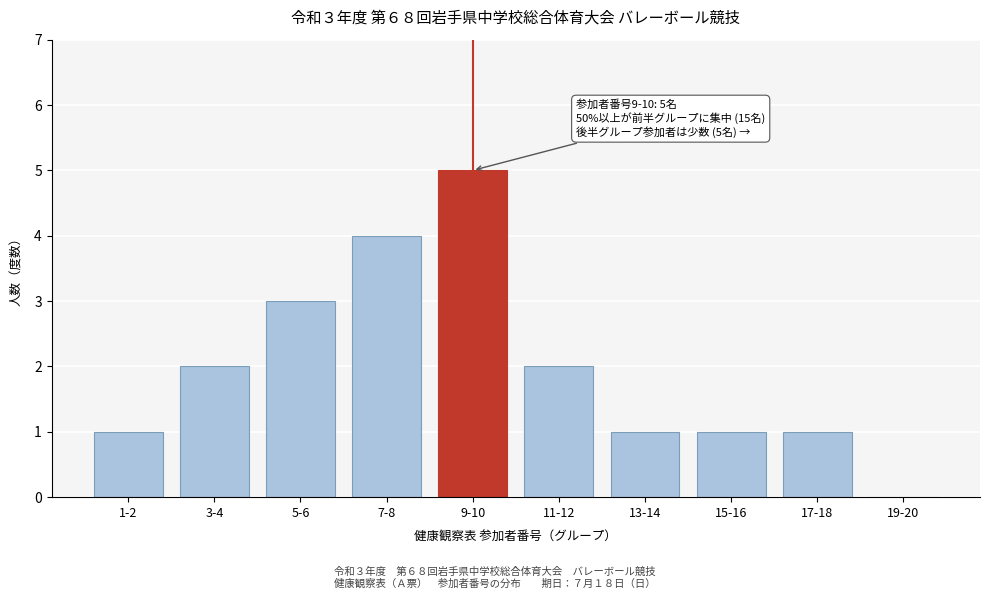

Reading left to right, transcribe all the data shown in this chart.

1-2=1	3-4=2	5-6=3	7-8=4	9-10=5	11-12=2	13-14=1	15-16=1	17-18=1	19-20=0